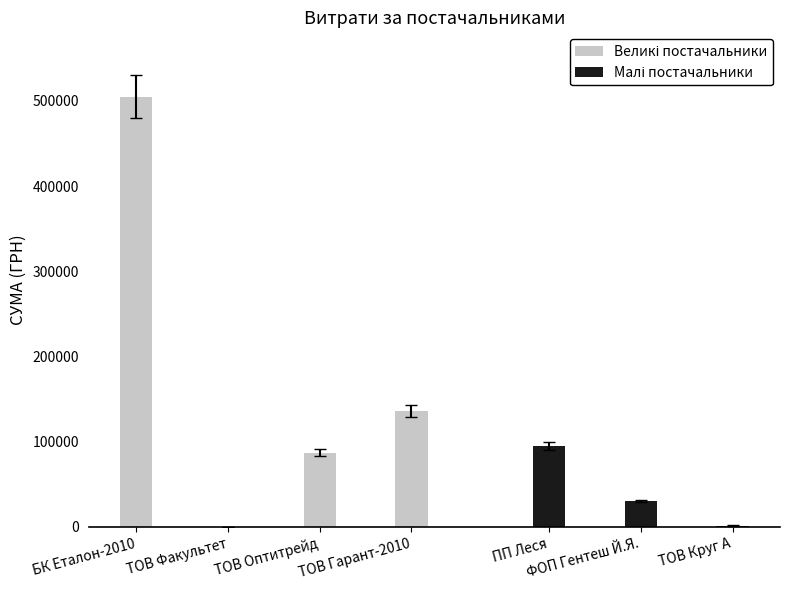

At which label does the data first exceed 46858?

ТОВ "БК "Еталон-2010"